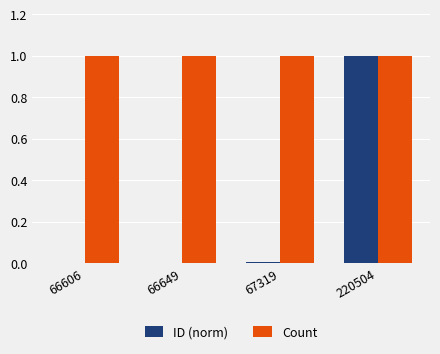

At which category is the sum across all series the highest?

220504